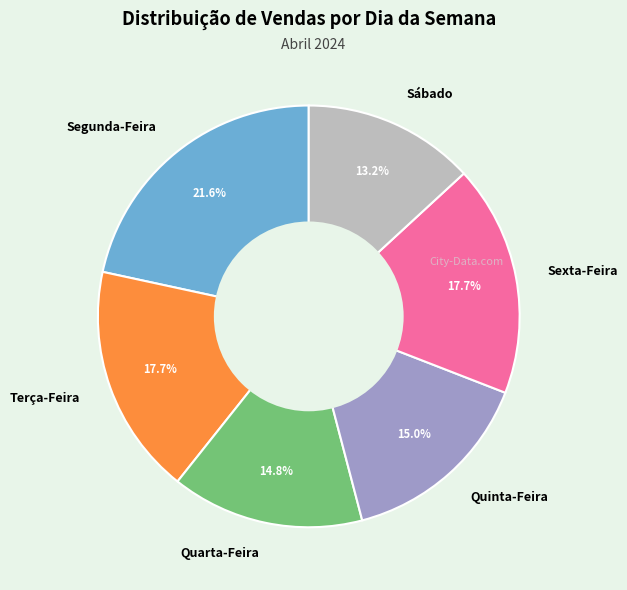

What is the largest slice in the pie chart?

Segunda-Feira